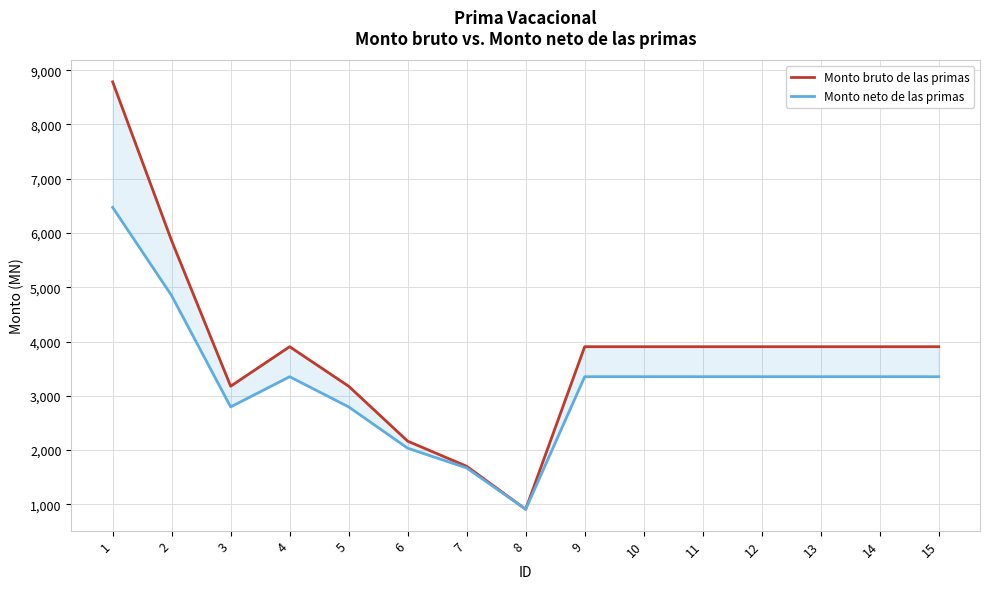

At how many categories does at least one series exceed 8780?

1